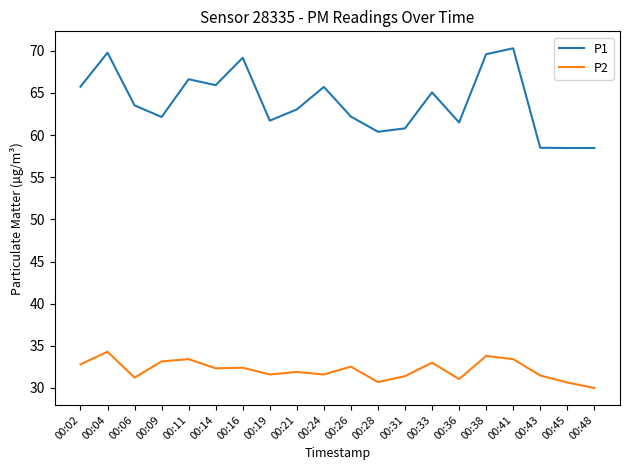

What is the difference between the maximum and minimum values in the P2 series?

4.3